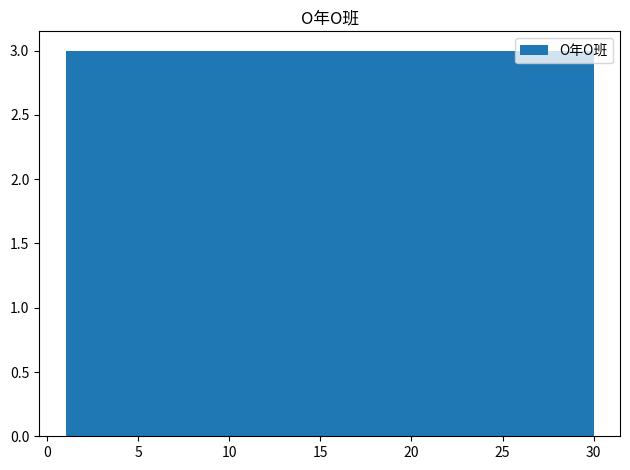

How tall is the bar that spans 3.9 to 6.8 on the x-axis? Neither the bar edges nor the heights are printed on the chart, so give them approximately, as read against the axes.

3